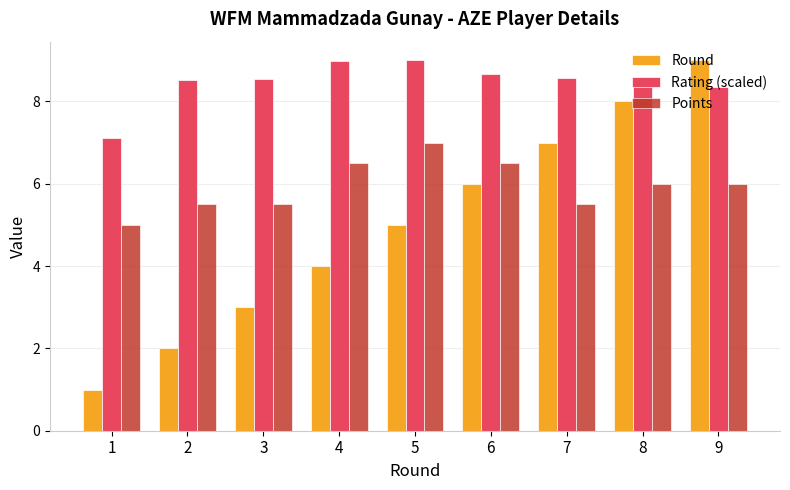

Which series has the largest range (max minus min)?

Round